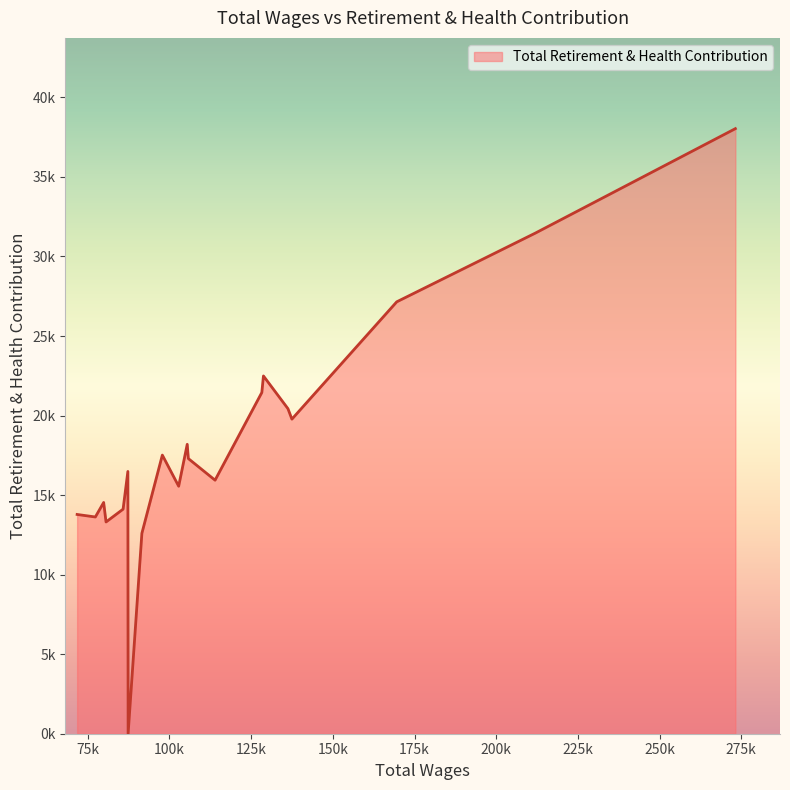

Does the chart display data point markers on the line(s)?

No